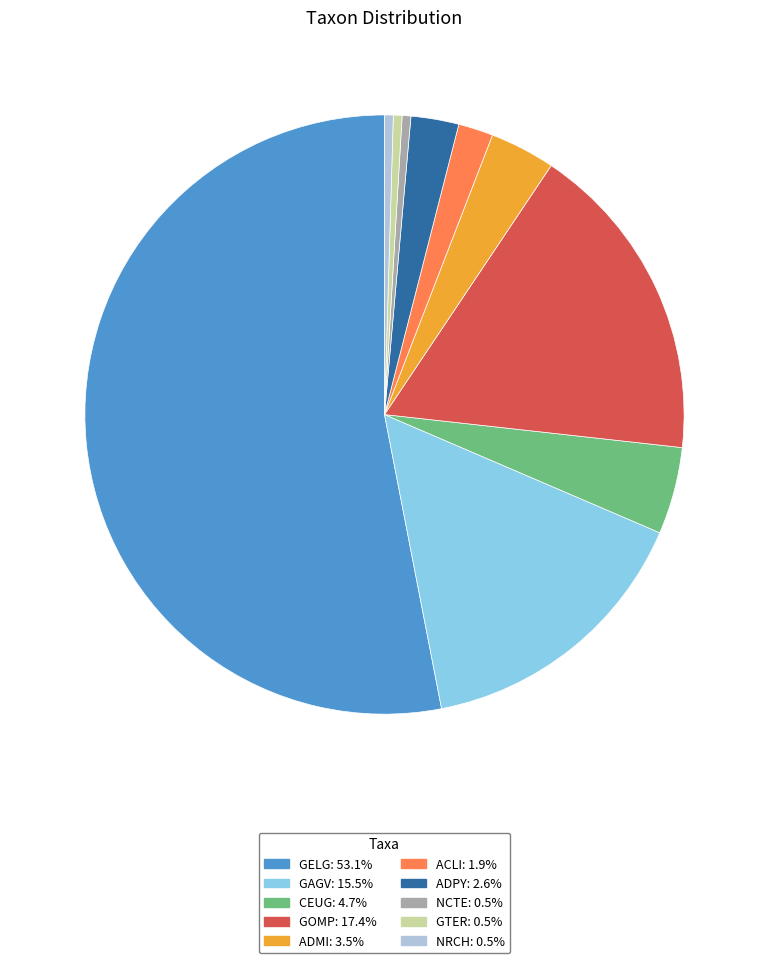

Does NCTE account for over 50% of the chart?

No